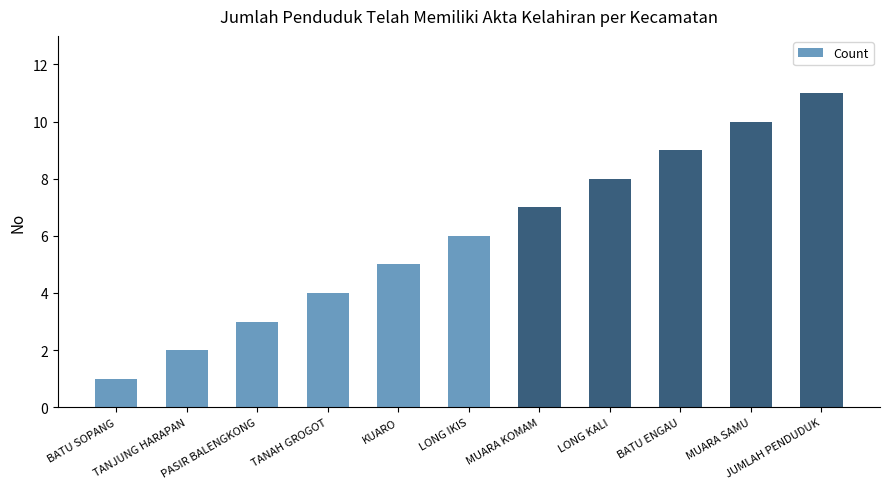

The chart shows a value of 2 at MUARA SAMU. True or false?

False